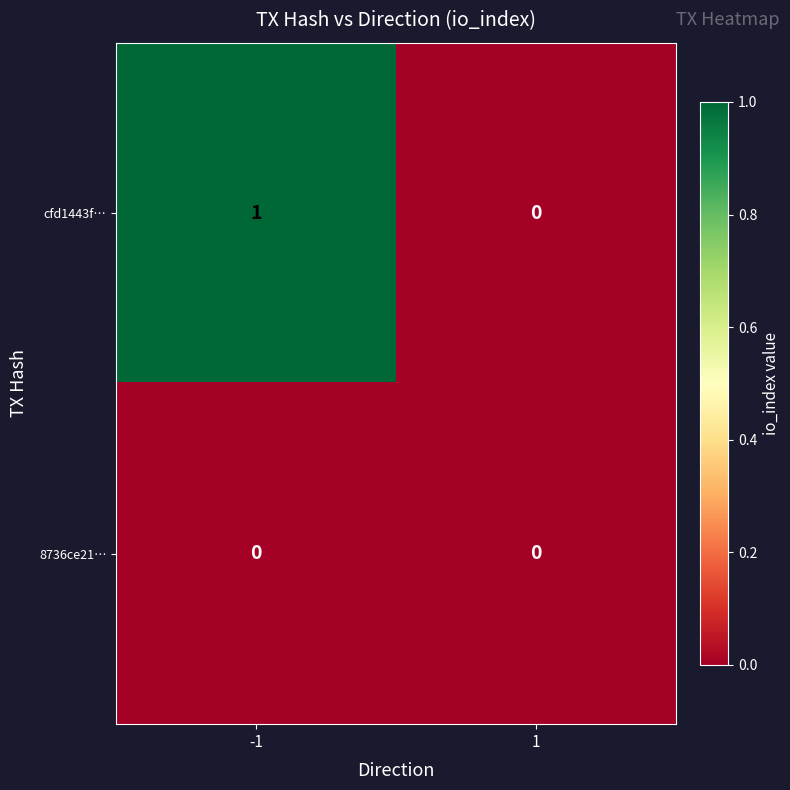

Which series has the largest range (max minus min)?

cfd1443f…